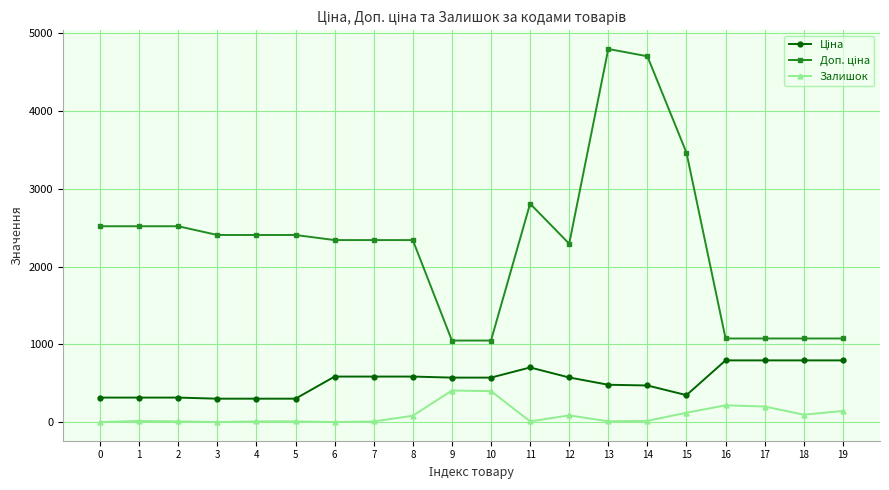

At how many categories does at least one series exceed 970?

20